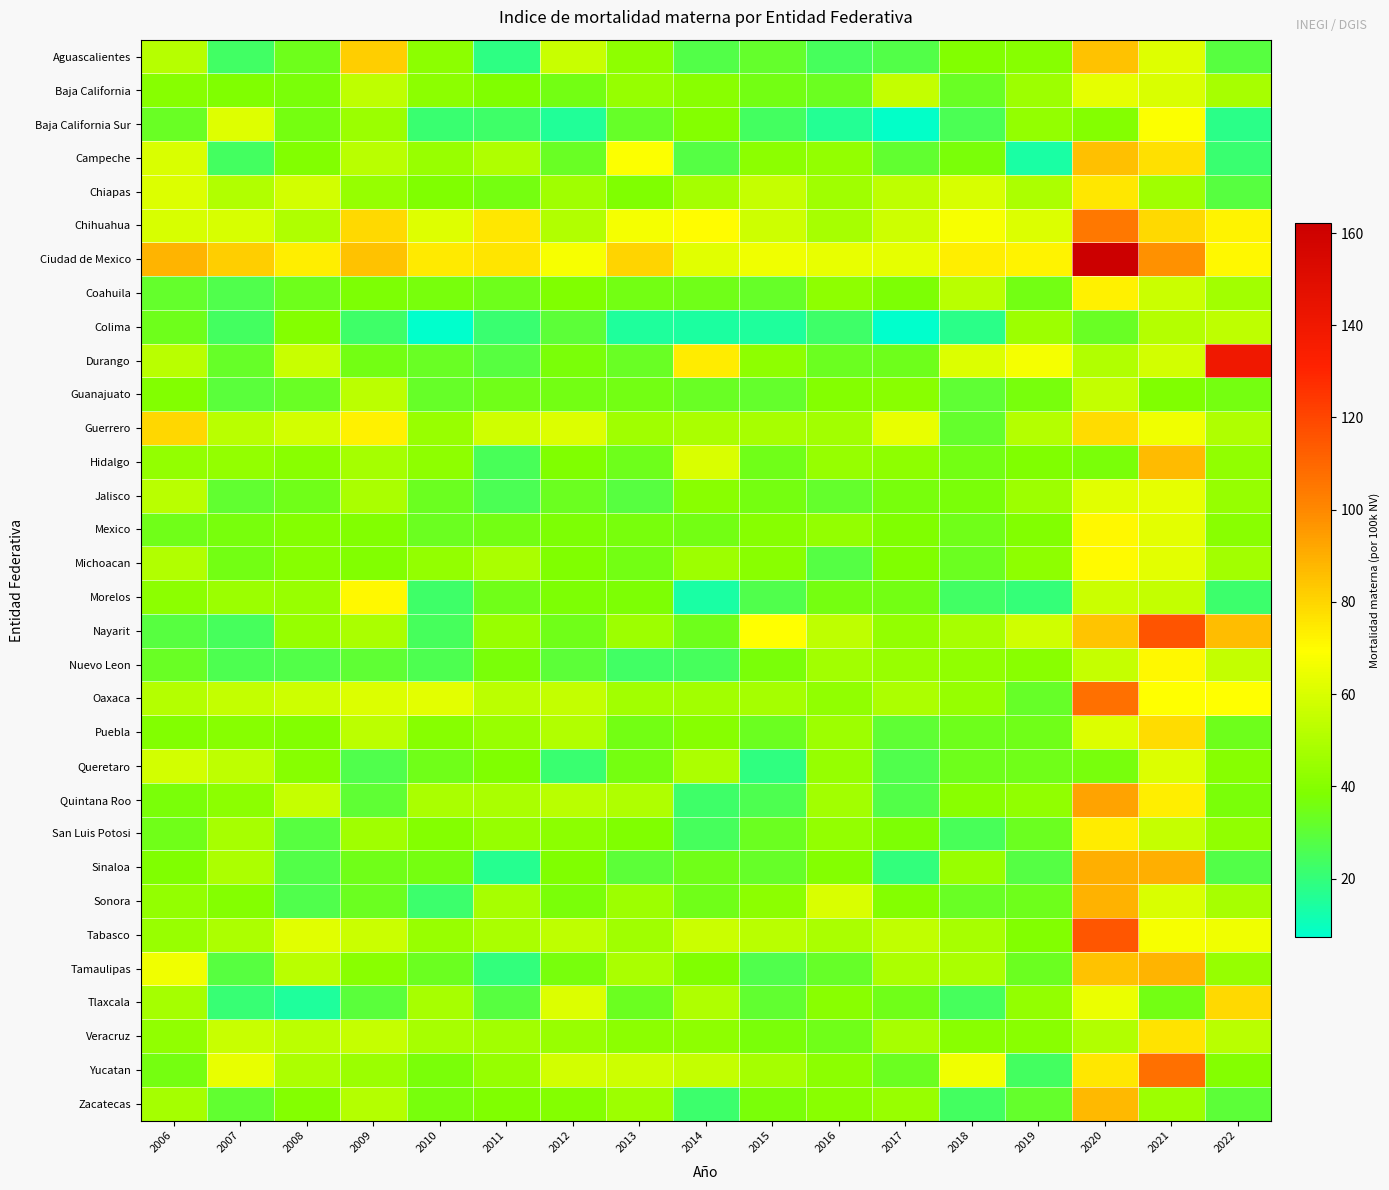

Reading left to right, extract all data points from this chart.

Aguascalientes: 2006=51.6	2007=23.4	2008=34.2	2009=81.8	2010=41.7	2011=18.3	2012=56.0	2013=41.9	2014=27.5	2015=31.6	2016=24.4	2017=27.4	2018=39.0	2019=40.5	2020=84.8	2021=61.4	2022=28.6
Baja California: 2006=40.4	2007=38.2	2008=37.2	2009=53.9	2010=41.3	2011=38.4	2012=35.3	2013=44.0	2014=41.0	2015=35.5	2016=33.5	2017=54.5	2018=33.2	2019=45.9	2020=63.3	2021=59.9	2022=48.2
Baja California Sur: 2006=32.9	2007=61.5	2008=36.0	2009=45.3	2010=21.6	2011=22.5	2012=15.7	2013=32.3	2014=39.4	2015=24.0	2016=16.1	2017=8.2	2018=25.5	2019=43.0	2020=39.9	2021=68.8	2022=18.1
Campeche: 2006=60.5	2007=23.7	2008=38.9	2009=52.3	2010=44.4	2011=50.0	2012=33.0	2013=68.8	2014=28.0	2015=41.7	2016=43.2	2017=31.4	2018=37.3	2019=13.7	2020=85.5	2021=76.9	2022=21.8
Chiapas: 2006=60.8	2007=50.2	2008=58.2	2009=43.6	2010=38.3	2011=35.8	2012=46.6	2013=38.5	2014=47.4	2015=55.2	2016=46.1	2017=53.5	2018=59.8	2019=49.4	2020=75.2	2021=46.5	2022=28.8
Chihuahua: 2006=59.6	2007=59.5	2008=50.2	2009=79.3	2010=61.2	2011=75.5	2012=50.5	2013=66.7	2014=69.7	2015=57.0	2016=48.3	2017=57.0	2018=67.2	2019=60.8	2020=105.2	2021=78.7	2022=72.3
Ciudad de Mexico: 2006=88.8	2007=82.2	2008=73.5	2009=84.8	2010=74.9	2011=75.9	2012=67.5	2013=80.4	2014=62.0	2015=65.5	2016=64.0	2017=63.5	2018=73.2	2019=72.6	2020=162.2	2021=97.6	2022=71.1
Coahuila: 2006=32.0	2007=27.2	2008=34.2	2009=37.9	2010=36.9	2011=34.1	2012=38.4	2013=35.3	2014=35.1	2015=32.1	2016=42.2	2017=37.8	2018=52.6	2019=35.6	2020=72.6	2021=56.6	2022=47.2
Colima: 2006=34.3	2007=23.7	2008=39.6	2009=22.5	2010=7.3	2011=21.5	2012=30.0	2013=15.1	2014=14.0	2015=14.9	2016=23.0	2017=7.8	2018=17.7	2019=45.7	2020=32.8	2021=50.9	2022=53.9
Durango: 2006=52.1	2007=32.3	2008=56.0	2009=35.2	2010=32.9	2011=28.6	2012=37.3	2013=33.1	2014=74.1	2015=41.9	2016=33.6	2017=34.0	2018=60.6	2019=66.9	2020=50.3	2021=58.3	2022=139.9
Guanajuato: 2006=39.3	2007=29.4	2008=33.1	2009=53.1	2010=32.6	2011=35.0	2012=35.4	2013=35.5	2014=33.0	2015=31.6	2016=39.6	2017=41.0	2018=30.5	2019=36.5	2020=54.9	2021=38.6	2022=35.9
Guerrero: 2006=79.5	2007=52.6	2008=58.1	2009=72.8	2010=44.3	2011=58.1	2012=61.1	2013=46.1	2014=48.5	2015=48.2	2016=47.0	2017=63.7	2018=31.8	2019=51.1	2020=78.4	2021=65.8	2022=49.8
Hidalgo: 2006=43.2	2007=43.2	2008=40.7	2009=47.5	2010=42.1	2011=25.4	2012=38.6	2013=34.1	2014=60.0	2015=35.0	2016=43.9	2017=42.3	2018=35.6	2019=38.2	2020=37.4	2021=86.8	2022=42.5
Jalisco: 2006=52.5	2007=31.4	2008=34.7	2009=48.9	2010=33.7	2011=25.9	2012=33.7	2013=29.0	2014=40.6	2015=35.8	2016=31.9	2017=36.4	2018=37.3	2019=45.5	2020=62.1	2021=63.0	2022=44.0
Mexico: 2006=34.9	2007=36.9	2008=39.4	2009=39.3	2010=33.5	2011=35.4	2012=37.9	2013=36.7	2014=35.2	2015=40.2	2016=43.2	2017=38.2	2018=34.7	2019=38.9	2020=70.9	2021=62.6	2022=40.6
Michoacan: 2006=50.5	2007=35.5	2008=40.3	2009=39.3	2010=43.1	2011=48.7	2012=38.2	2013=35.3	2014=45.5	2015=40.7	2016=28.3	2017=38.5	2018=33.7	2019=42.3	2020=70.4	2021=62.8	2022=46.9
Morelos: 2006=41.3	2007=45.1	2008=44.6	2009=71.1	2010=22.5	2011=35.0	2012=37.6	2013=37.7	2014=13.5	2015=26.8	2016=35.8	2017=35.3	2018=23.2	2019=20.1	2020=56.7	2021=54.7	2022=22.4
Nayarit: 2006=29.0	2007=24.5	2008=44.2	2009=48.9	2010=24.4	2011=44.2	2012=35.1	2013=45.7	2014=34.0	2015=69.2	2016=53.7	2017=43.2	2018=48.0	2019=58.1	2020=84.7	2021=115.8	2022=86.3
Nuevo Leon: 2006=33.1	2007=26.1	2008=27.4	2009=30.7	2010=26.6	2011=37.4	2012=29.7	2013=23.5	2014=24.4	2015=37.2	2016=46.9	2017=44.5	2018=42.8	2019=41.0	2020=55.5	2021=71.2	2022=55.1
Oaxaca: 2006=50.9	2007=55.0	2008=57.0	2009=60.9	2010=62.4	2011=52.9	2012=54.8	2013=46.8	2014=46.8	2015=47.4	2016=42.5	2017=49.2	2018=44.0	2019=32.7	2020=107.2	2021=69.6	2022=69.5
Puebla: 2006=38.9	2007=40.5	2008=39.0	2009=52.9	2010=40.4	2011=44.3	2012=50.3	2013=35.4	2014=40.0	2015=33.8	2016=45.5	2017=30.4	2018=34.1	2019=34.9	2020=60.5	2021=78.6	2022=34.2
Queretaro: 2006=58.6	2007=53.3	2008=40.3	2009=26.9	2010=34.5	2011=38.6	2012=21.8	2013=36.1	2014=49.2	2015=18.9	2016=43.7	2017=26.7	2018=33.9	2019=34.6	2020=36.3	2021=61.1	2022=40.3
Quintana Roo: 2006=37.0	2007=41.5	2008=55.1	2009=30.7	2010=48.6	2011=48.9	2012=52.6	2013=50.2	2014=23.0	2015=26.3	2016=46.9	2017=27.7	2018=41.1	2019=42.5	2020=92.7	2021=73.2	2022=37.1
San Luis Potosi: 2006=34.7	2007=48.4	2008=28.8	2009=46.6	2010=39.4	2011=43.7	2012=41.4	2013=38.7	2014=24.8	2015=33.4	2016=43.3	2017=37.7	2018=25.1	2019=33.9	2020=73.9	2021=55.4	2022=42.4
Sinaloa: 2006=38.4	2007=49.5	2008=27.6	2009=35.0	2010=36.0	2011=16.6	2012=38.3	2013=30.2	2014=34.7	2015=32.3	2016=39.8	2017=19.5	2018=44.4	2019=28.2	2020=89.7	2021=89.7	2022=27.7
Sonora: 2006=43.4	2007=39.8	2008=27.2	2009=33.6	2010=22.3	2011=47.9	2012=37.5	2013=45.8	2014=34.8	2015=41.2	2016=60.2	2017=39.5	2018=32.9	2019=34.5	2020=89.0	2021=60.3	2022=48.0
Tabasco: 2006=44.2	2007=49.5	2008=62.0	2009=56.5	2010=44.6	2011=48.9	2012=53.8	2013=46.2	2014=56.5	2015=52.5	2016=48.6	2017=54.0	2018=48.1	2019=39.1	2020=115.4	2021=67.6	2022=65.8
Tamaulipas: 2006=66.0	2007=28.8	2008=52.4	2009=40.7	2010=33.4	2011=19.6	2012=36.4	2013=48.6	2014=38.3	2015=27.1	2016=32.6	2017=49.2	2018=48.7	2019=33.9	2020=85.1	2021=88.7	2022=43.7
Tlaxcala: 2006=47.8	2007=20.9	2008=14.7	2009=29.5	2010=48.4	2011=28.9	2012=60.8	2013=33.5	2014=49.9	2015=31.0	2016=41.0	2017=35.0	2018=24.6	2019=43.3	2020=64.4	2021=35.2	2022=78.9
Veracruz: 2006=42.6	2007=56.3	2008=52.7	2009=55.3	2010=48.1	2011=47.1	2012=44.2	2013=41.3	2014=42.1	2015=37.0	2016=35.0	2017=47.8	2018=40.7	2019=41.2	2020=50.8	2021=76.6	2022=52.1
Yucatan: 2006=35.8	2007=63.7	2008=49.6	2009=44.9	2010=37.4	2011=43.7	2012=58.1	2013=57.4	2014=55.0	2015=47.5	2016=41.4	2017=33.7	2018=65.5	2019=24.1	2020=75.6	2021=107.6	2022=39.6
Zacatecas: 2006=47.8	2007=31.0	2008=39.9	2009=51.3	2010=36.4	2011=38.4	2012=39.5	2013=45.9	2014=22.4	2015=37.2	2016=40.9	2017=44.5	2018=24.1	2019=31.8	2020=87.6	2021=45.7	2022=29.9